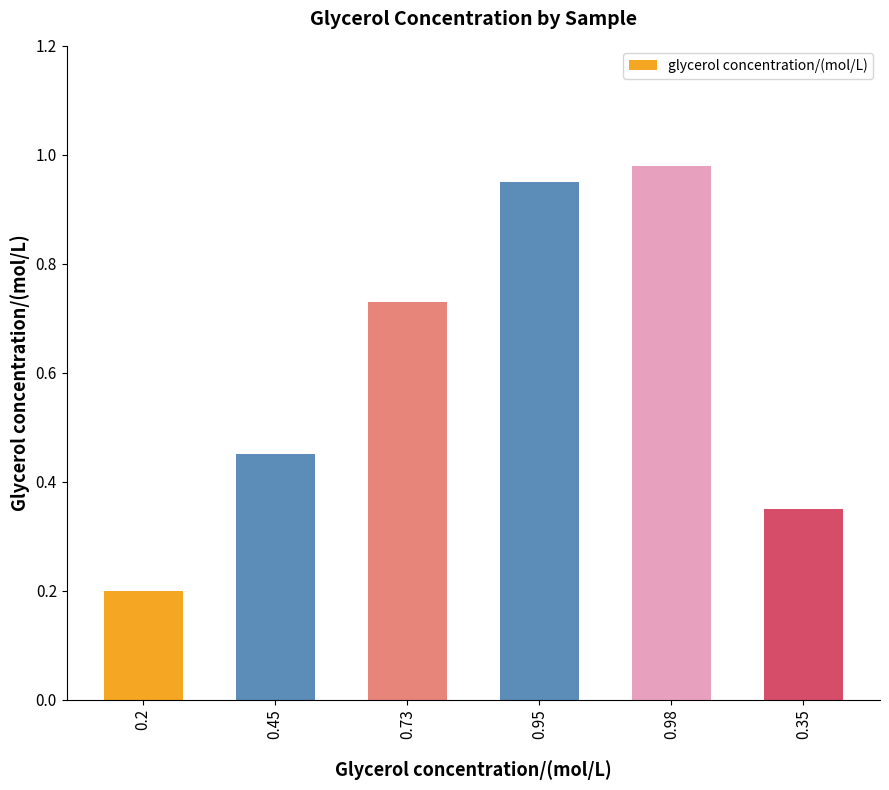

Which has a higher value, 0.2 or 0.73?

0.73